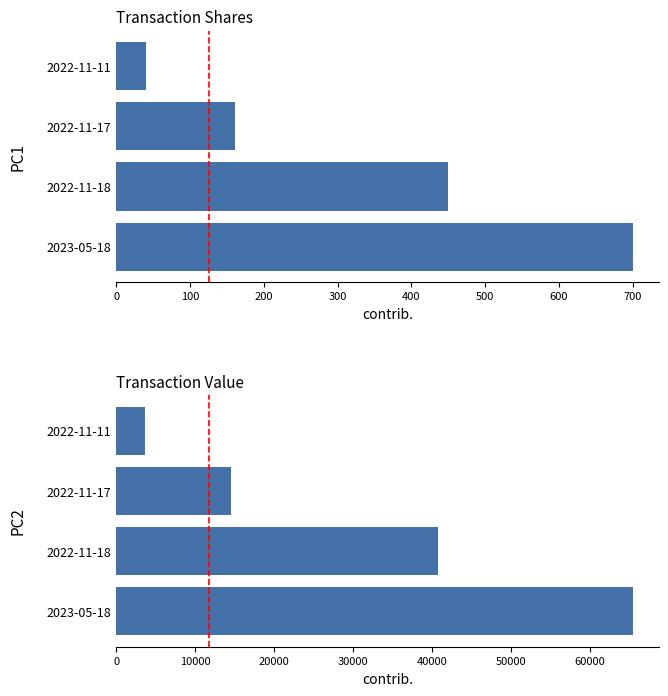

Which series changed the most between 2022-11-18 and 2022-11-17?

transactionValue